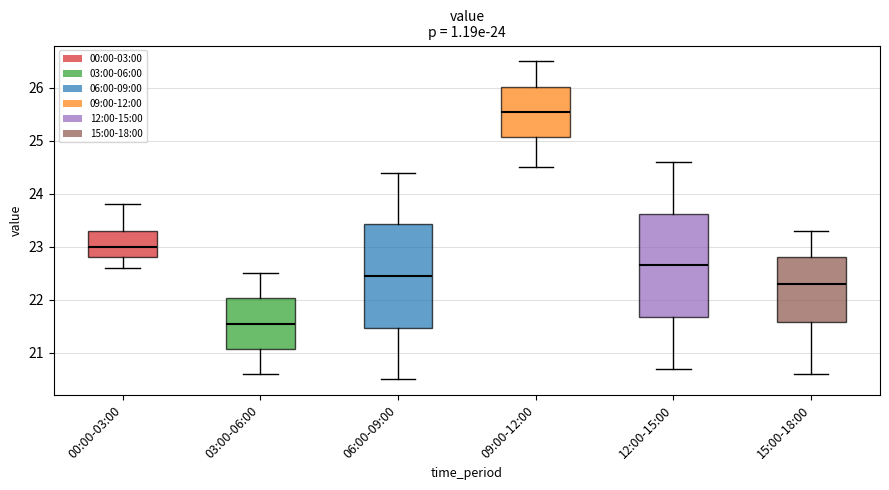

Which box has the lowest median line?

03:00-06:00